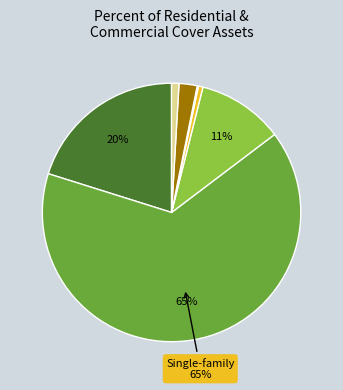

To the nearest percent, what is the difference between the largest and smallest slice percentages?

65%